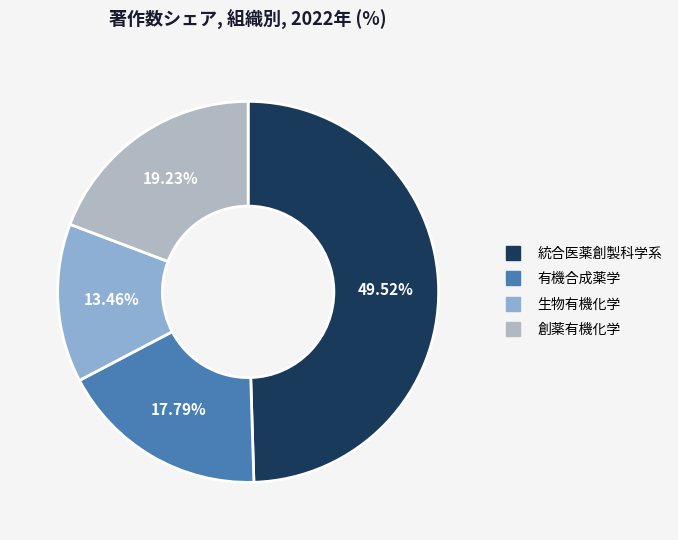

Which slice is the largest?

統合医薬創製科学系